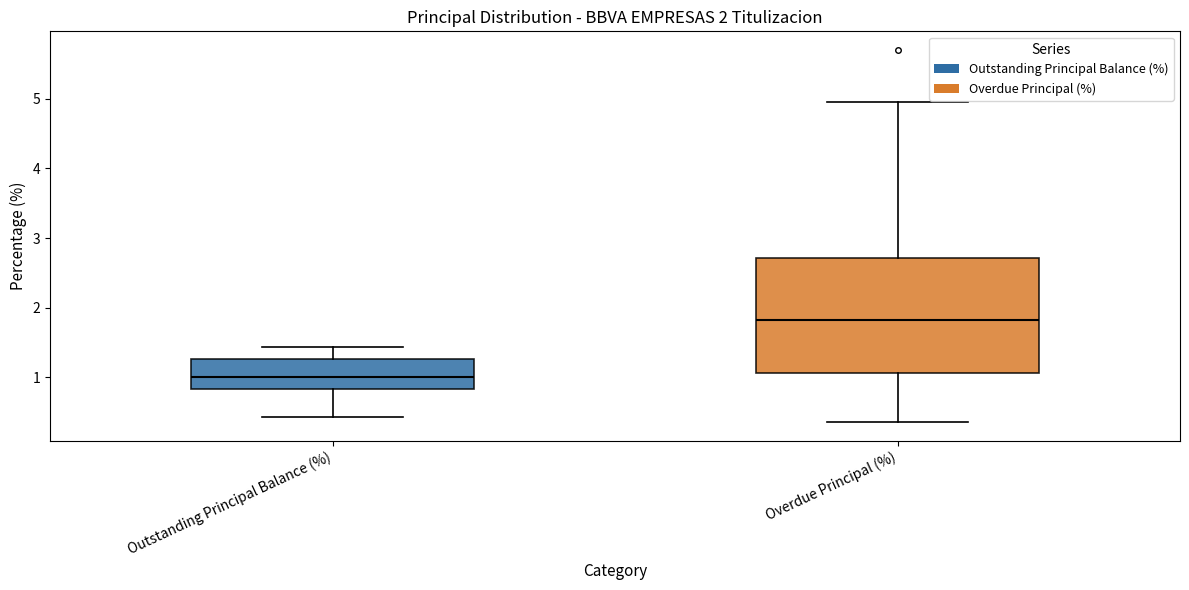

Which box is the tallest, from its lower edge to its upper edge?

Overdue Principal (%)